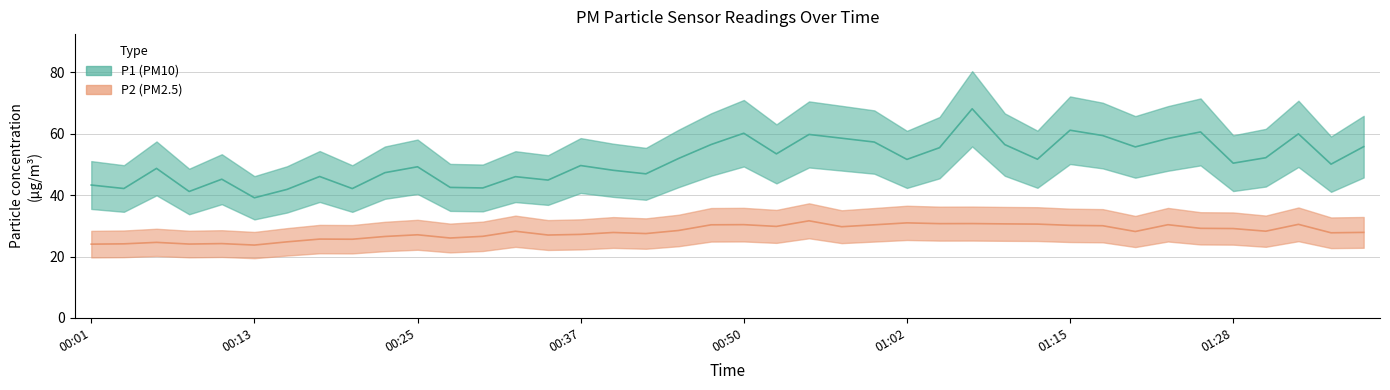

What is the label of the 24th point from the left?

00:57